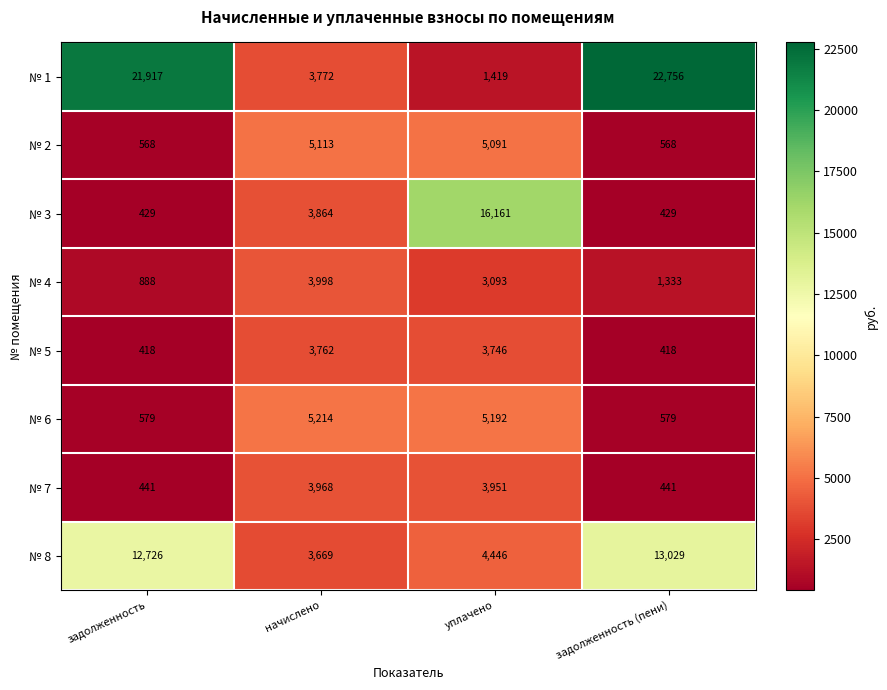

Rank the series at начислено from highest to lowest value.

№ 6, № 2, № 4, № 7, № 3, № 1, № 5, № 8